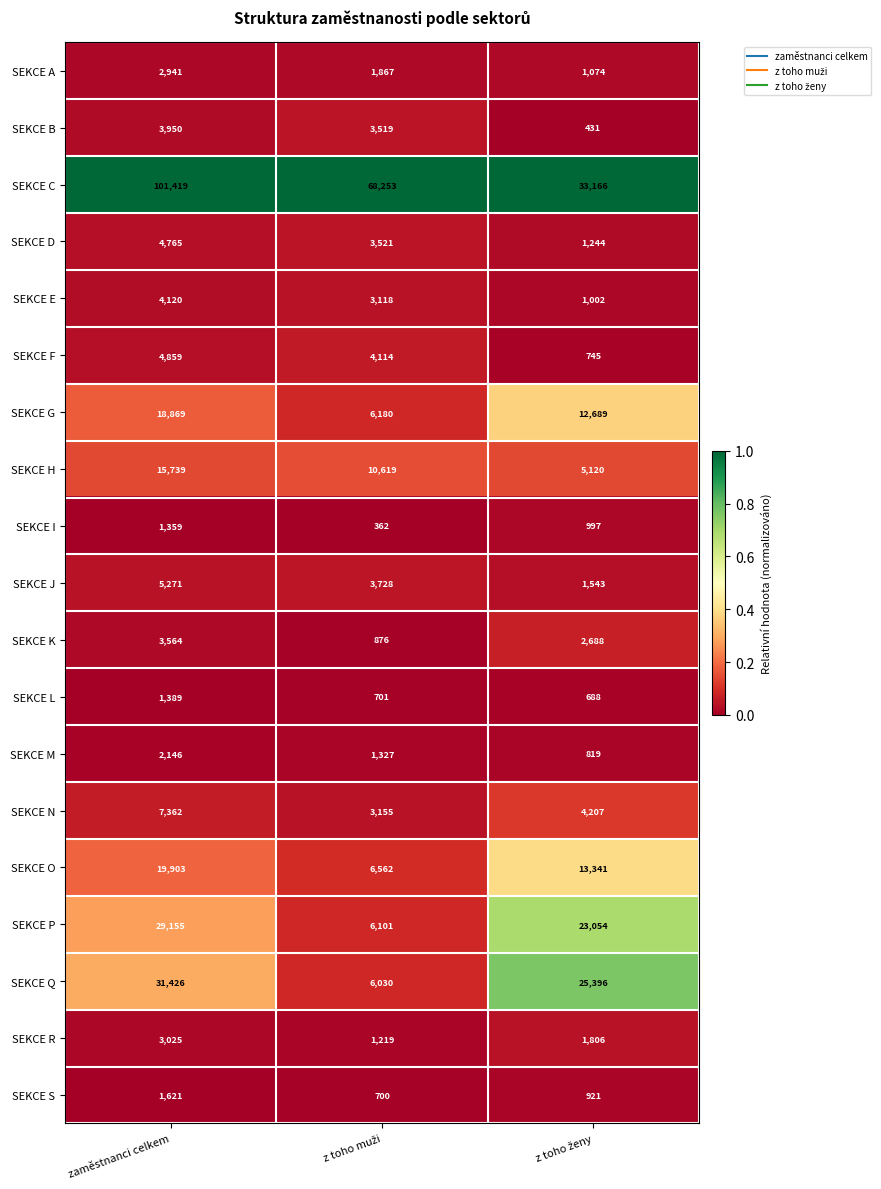

The SEKCE S series shows 1621 at zaměstnanci celkem. True or false?

True